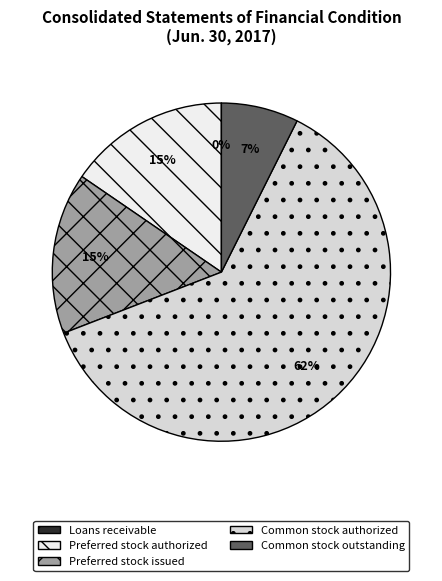

Which slice is the largest?

Common stock authorized